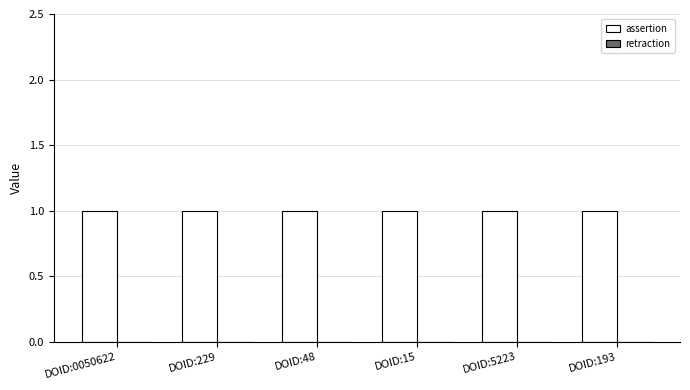

The value of assertion at DOID:48 is 0. True or false?

False